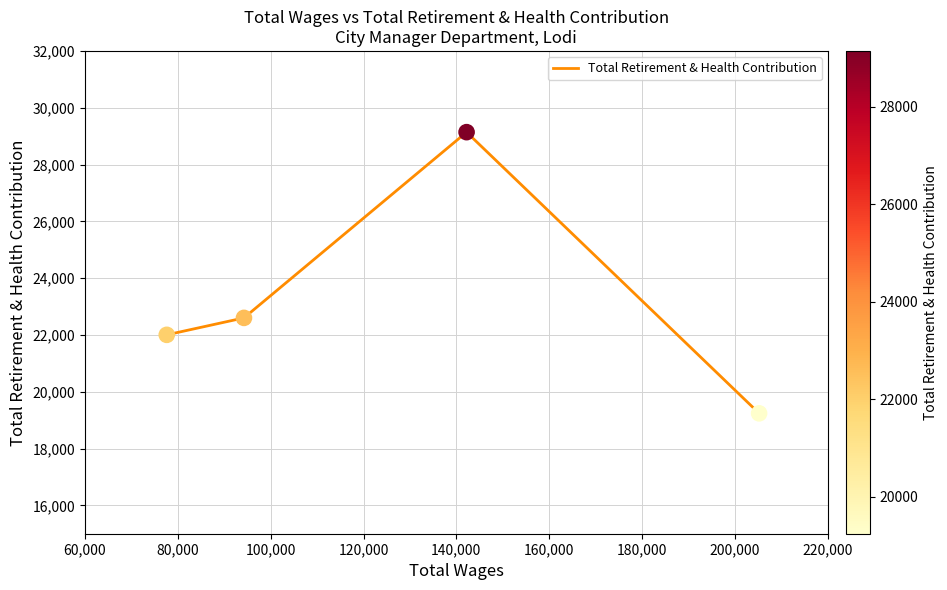

Between 60,000 and 80,000, which is larger?

80,000